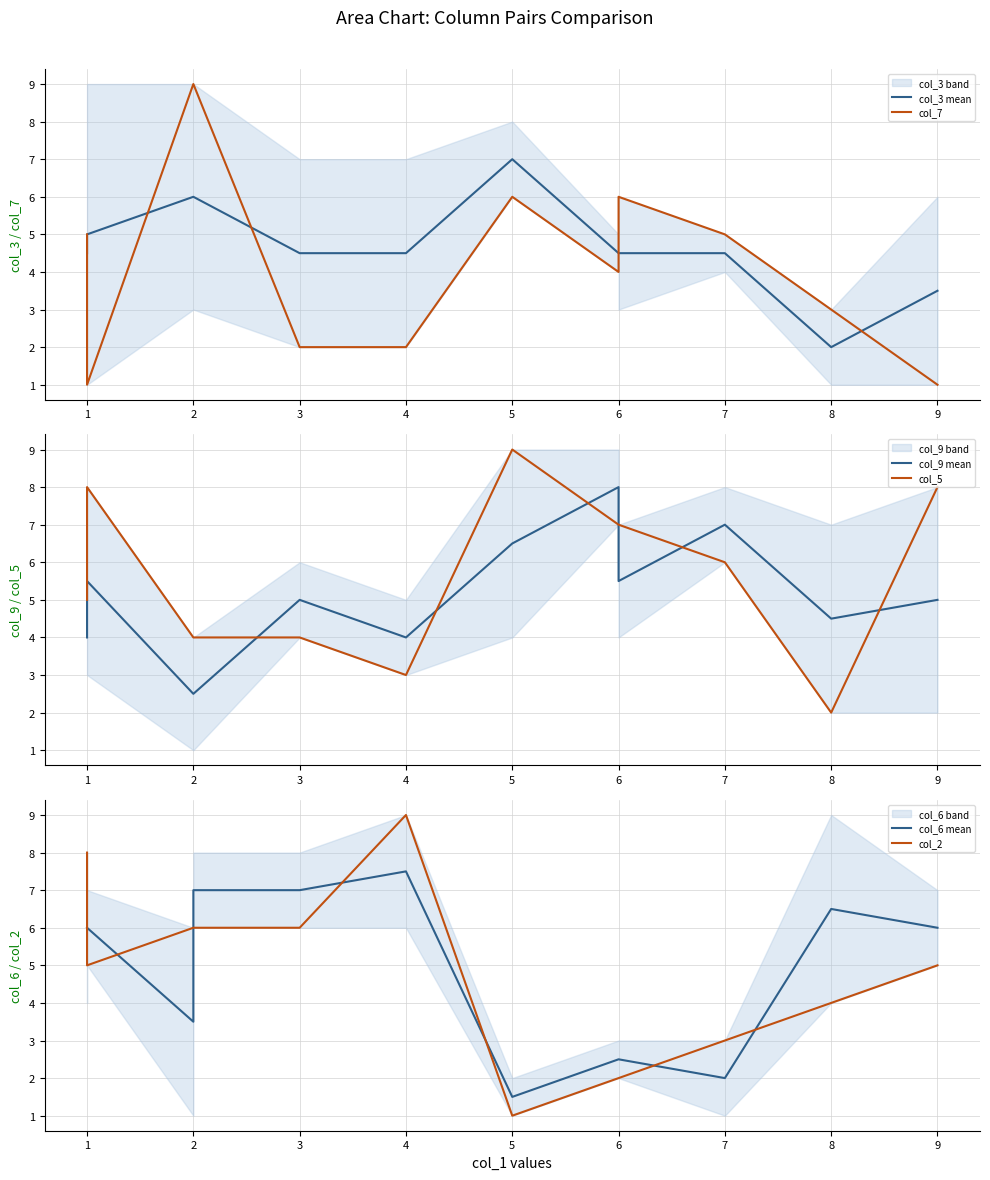

At how many categories does at least one series exceed 2?

14